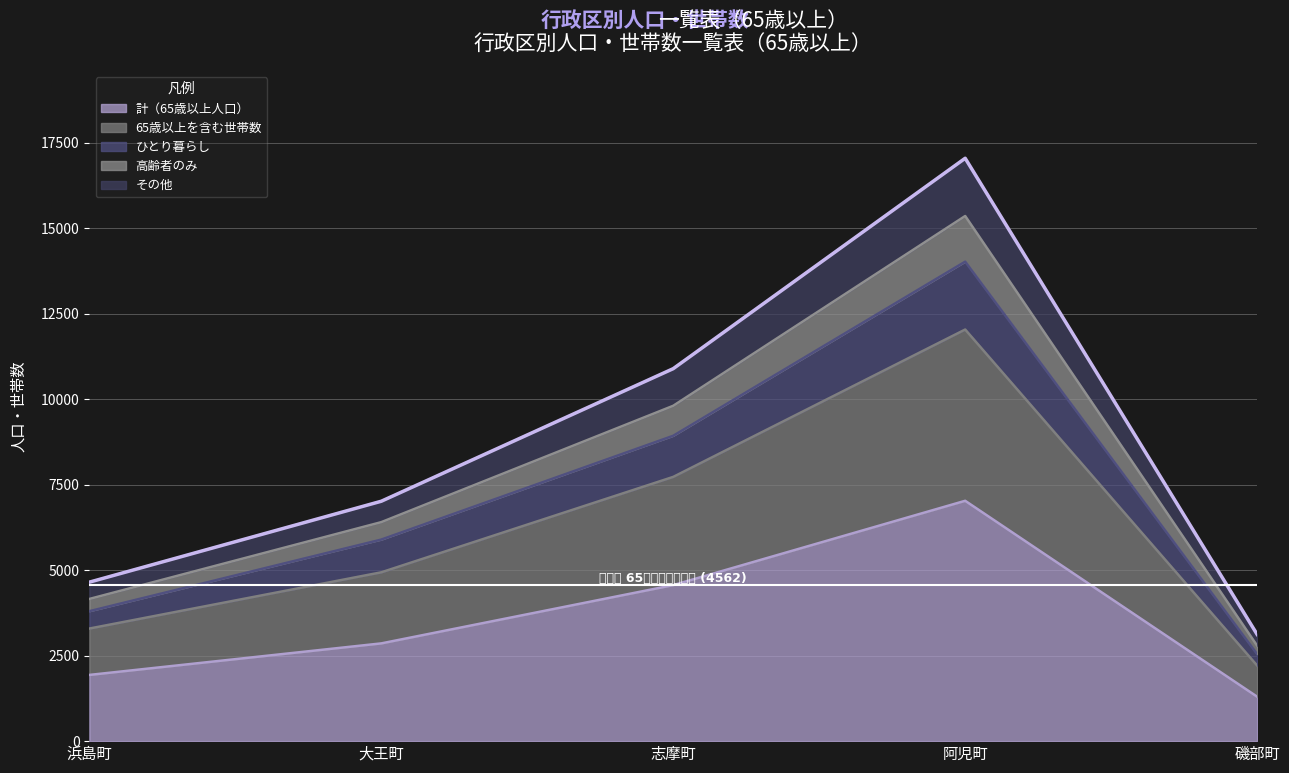

Which has a higher value, 大王町 or 志摩町?

志摩町